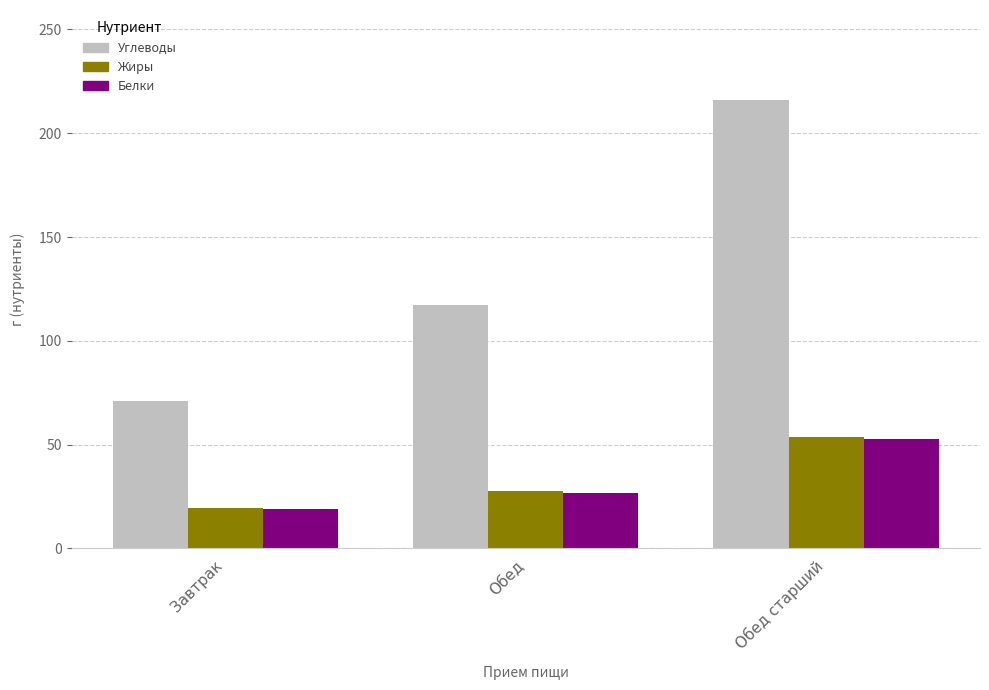

What is the sum of all Жиры values?

100.6